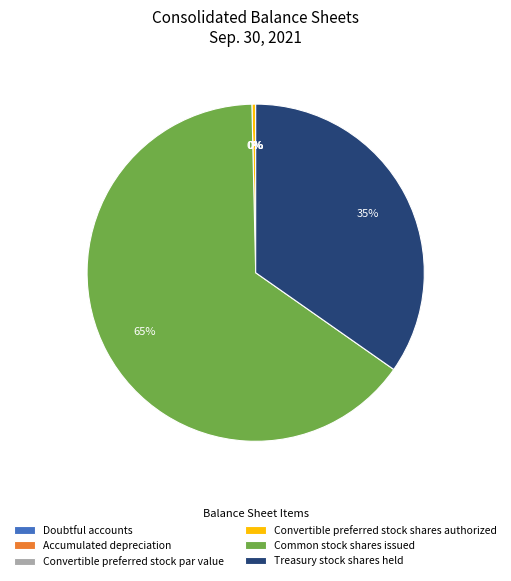

What is the largest slice in the pie chart?

Common stock shares issued